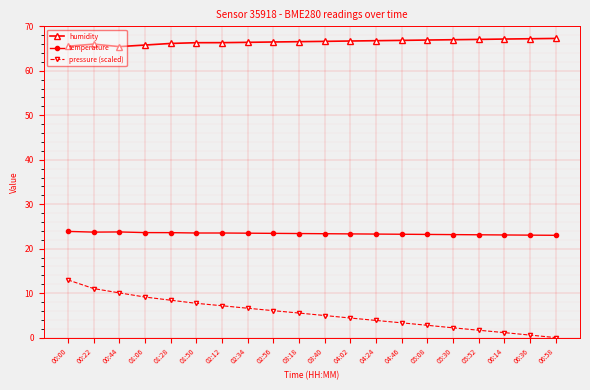

At how many categories does at least one series exceed 1?

20